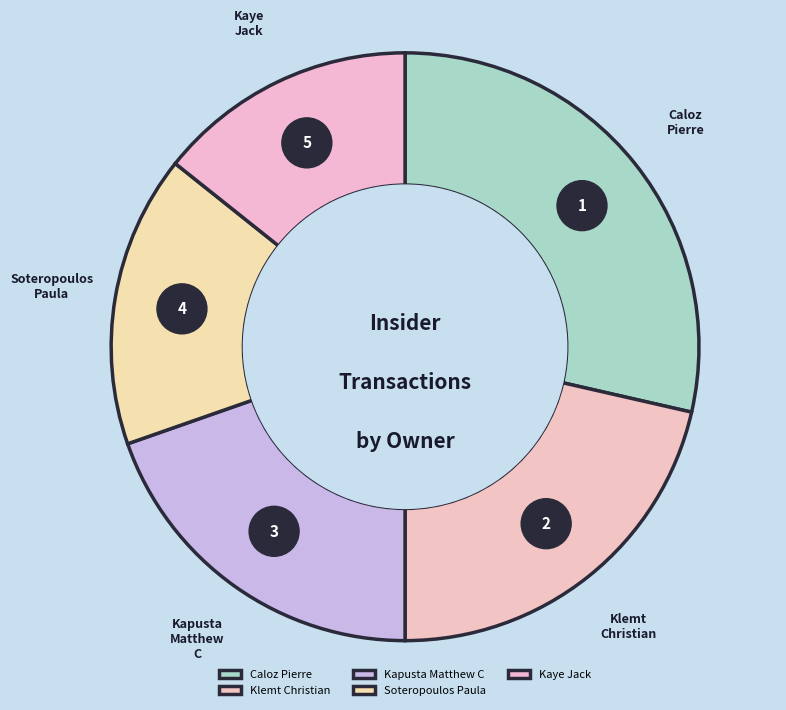

Do Kapusta Matthew C and Klemt Christian together represent more than half of the pie?

No